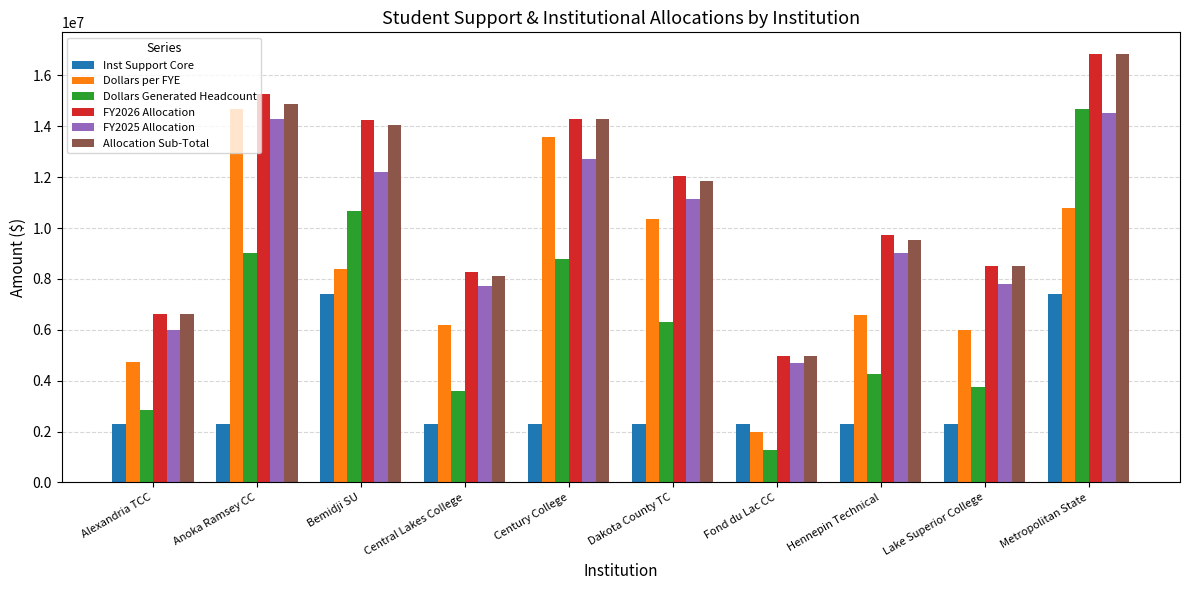

What is the difference between the second highest and second lowest values in the Dollars Generated Headcount series?

7825959